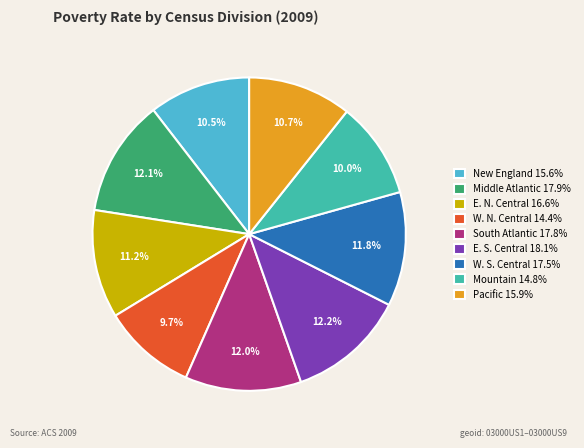

How many segments does this pie chart have?

9